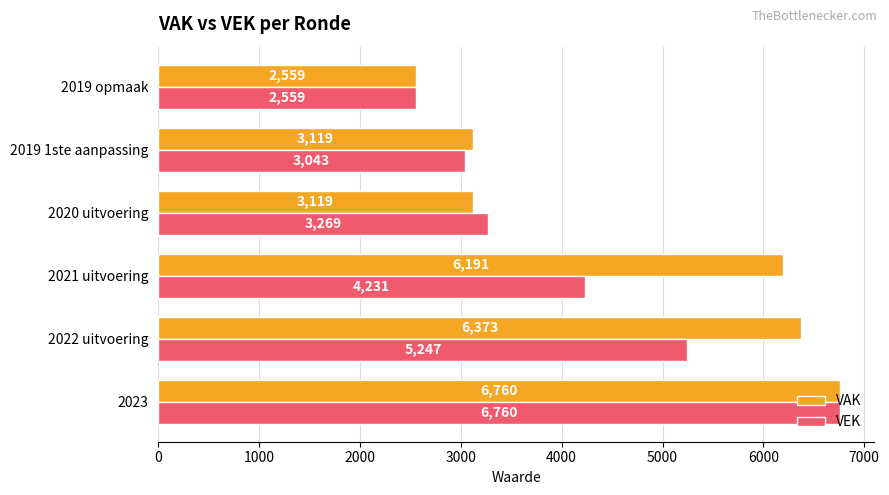

True or false: VEK has a value of 4231 at 2021 uitvoering.

True